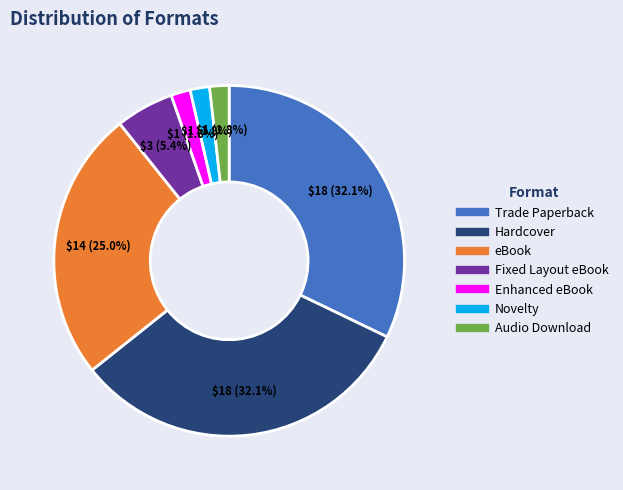

To the nearest percent, what portion does Hardcover represent?

32%